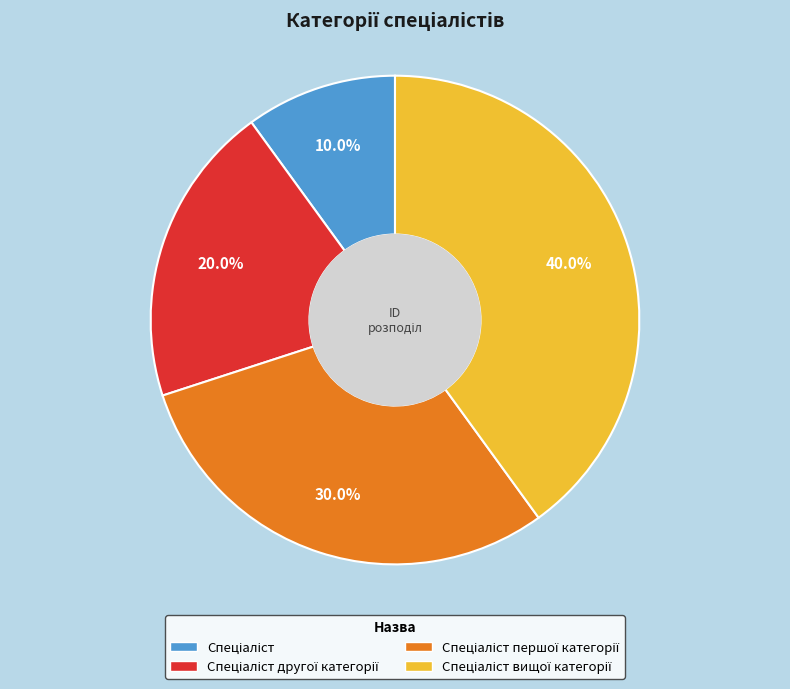

Is there a majority slice in this chart?

No